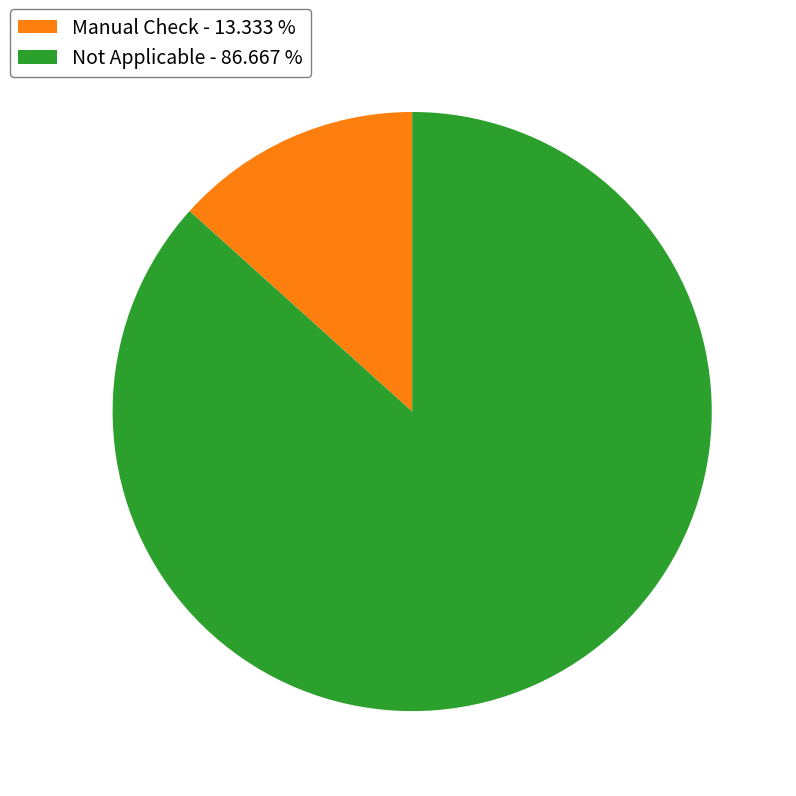

Which slice is the largest?

Not Applicable